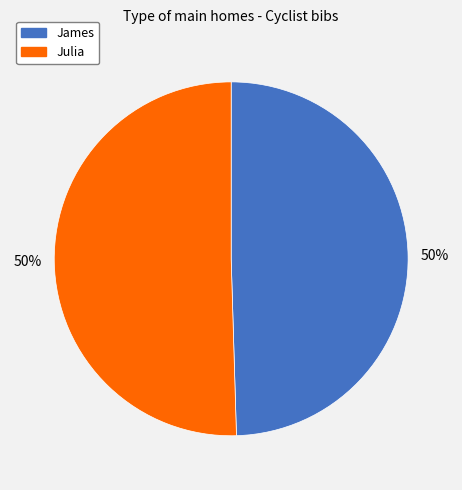

True or false: Julia accounts for 58% of the total.

False